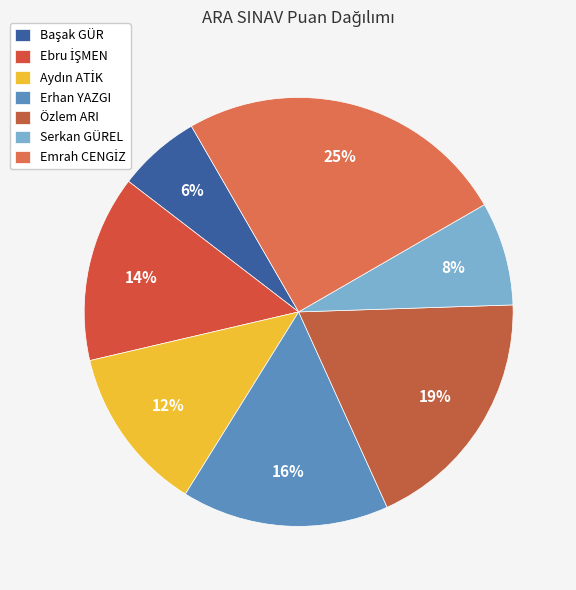

Do Aydın ATİK and Başak GÜR together represent more than half of the pie?

No